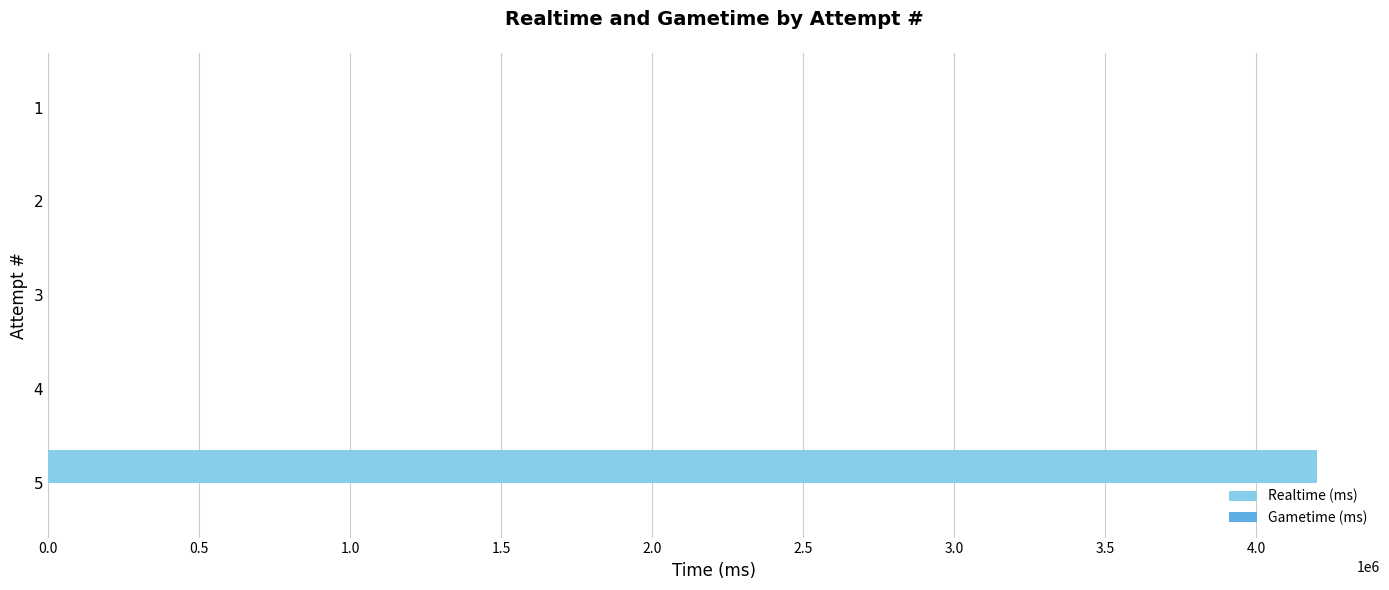

What is the sum of all values?

4200252